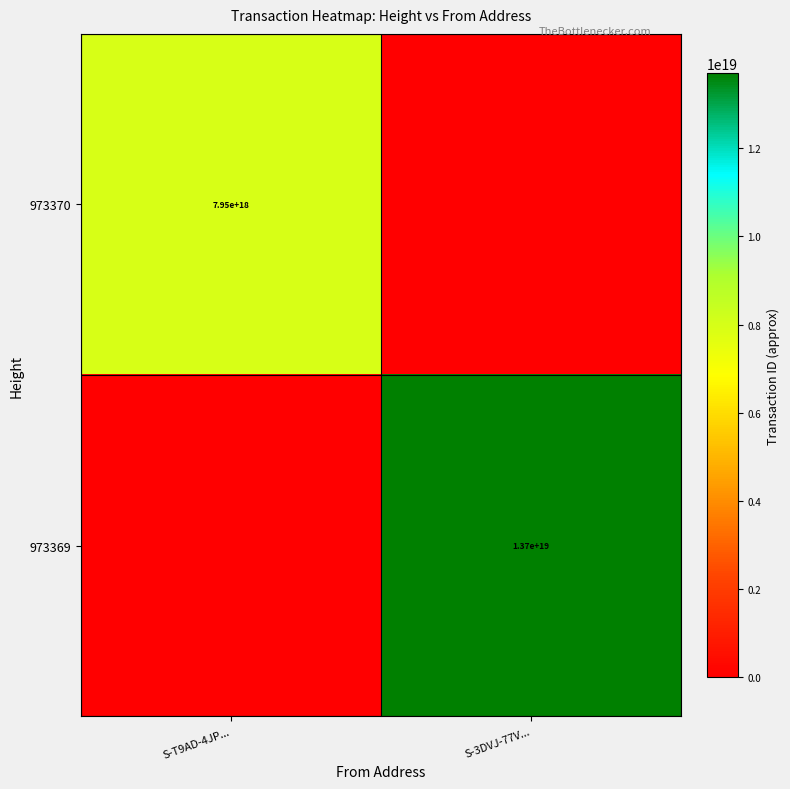

What is the difference between the highest and lowest values at S-3DVJ-77V...?

13708689018348922880